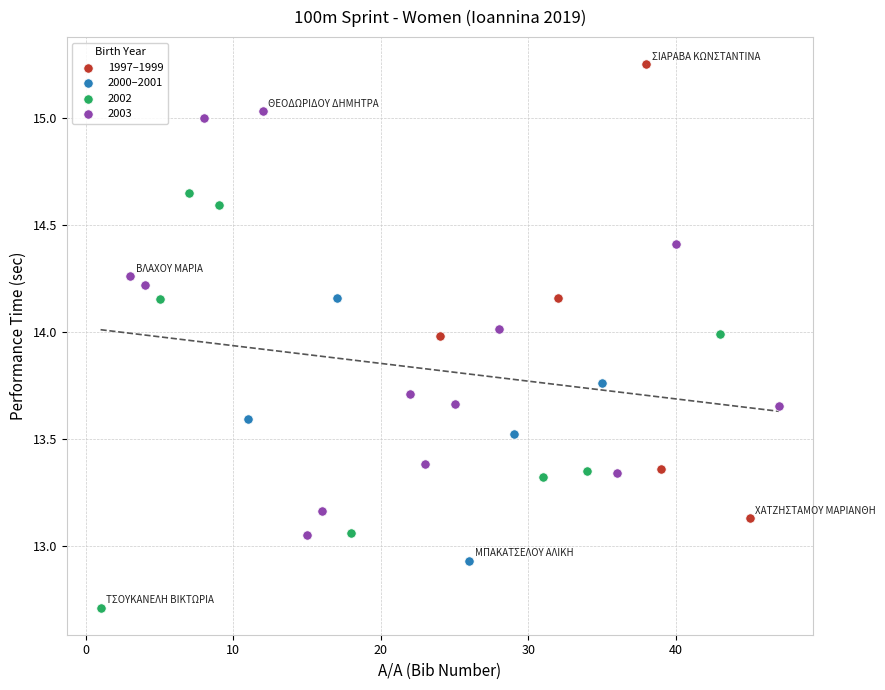

Which series contains the highest Y value?

1997–1999